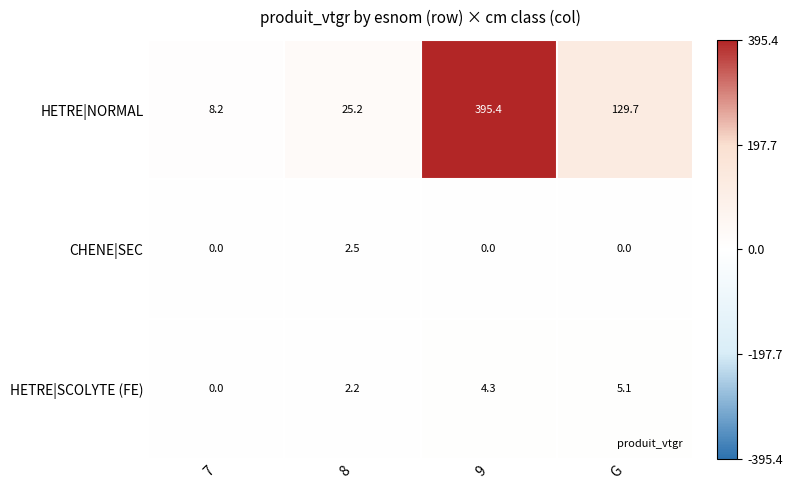

Where is HETRE|SCOLYTE (FE) nearest to the value 2?

8